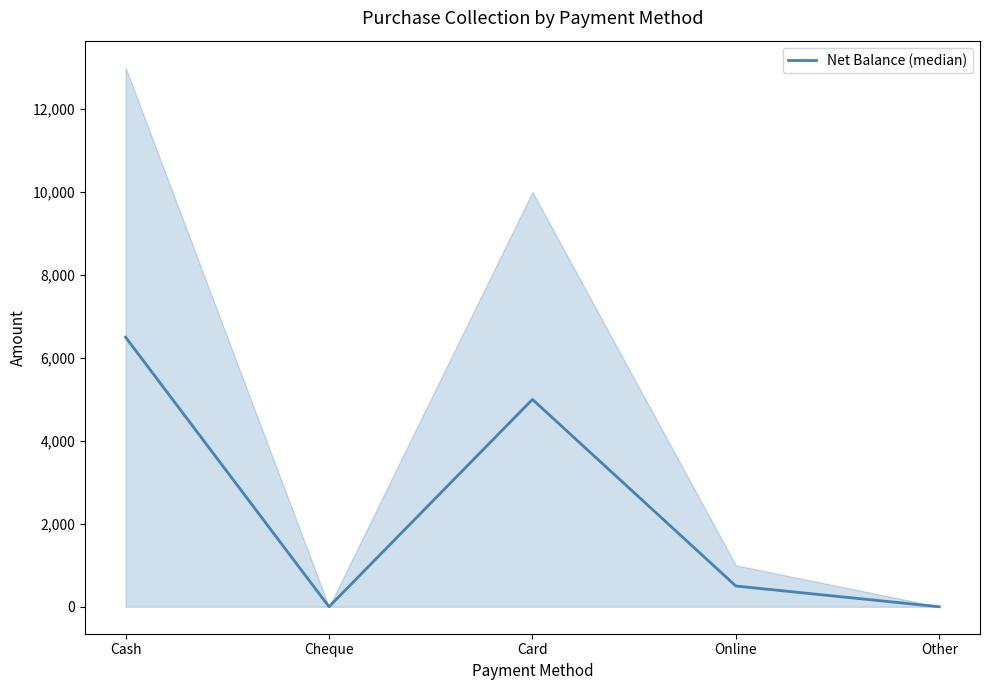

What is the change in value from Card to Online?

-4500